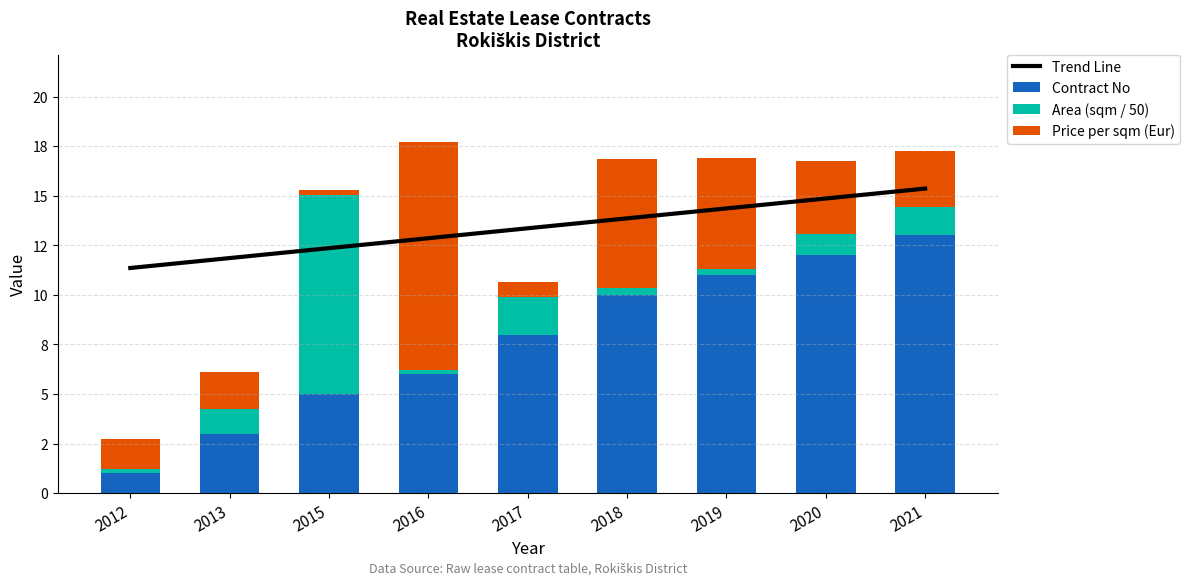

The Contract No series shows 5.0 at 2015. True or false?

True